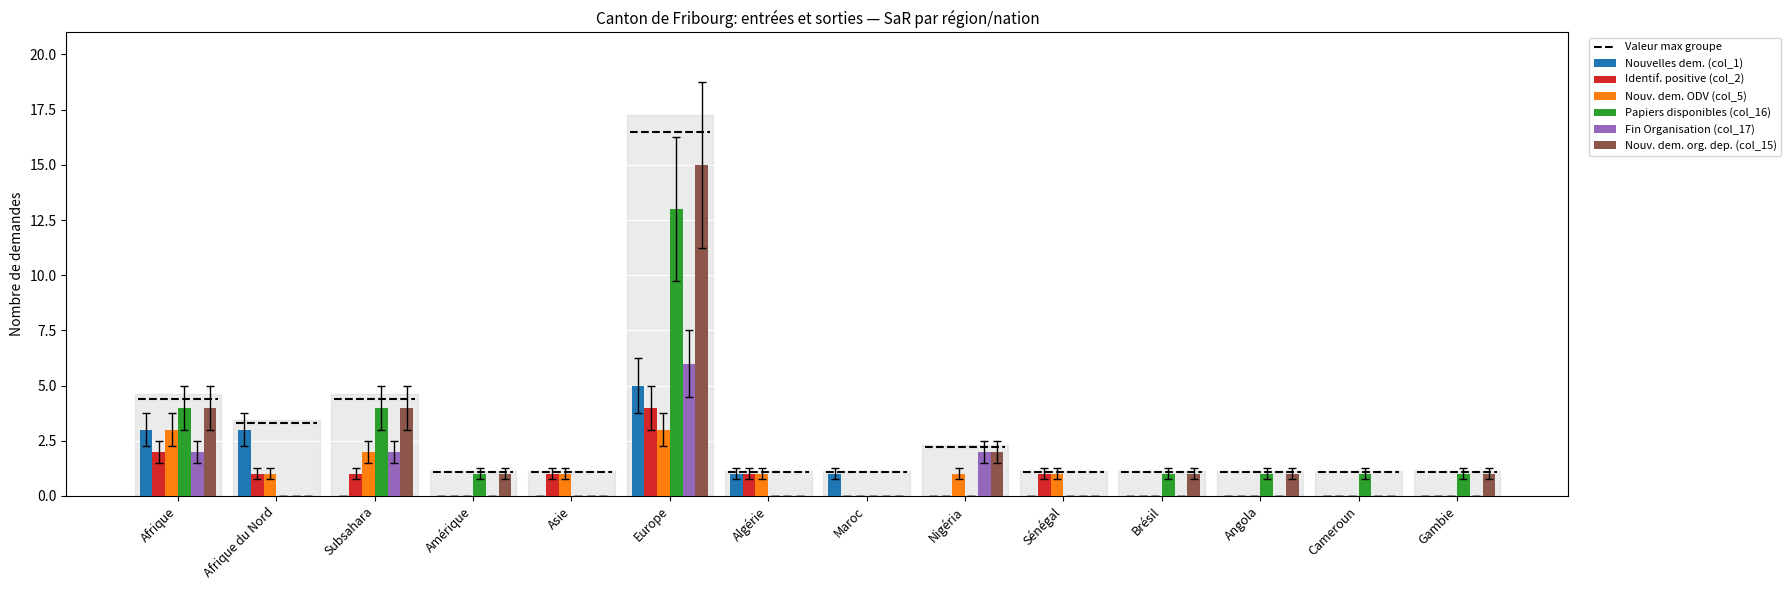

Which series changed the most between Subsahara and Nigéria?

Papiers disponibles (col_16)